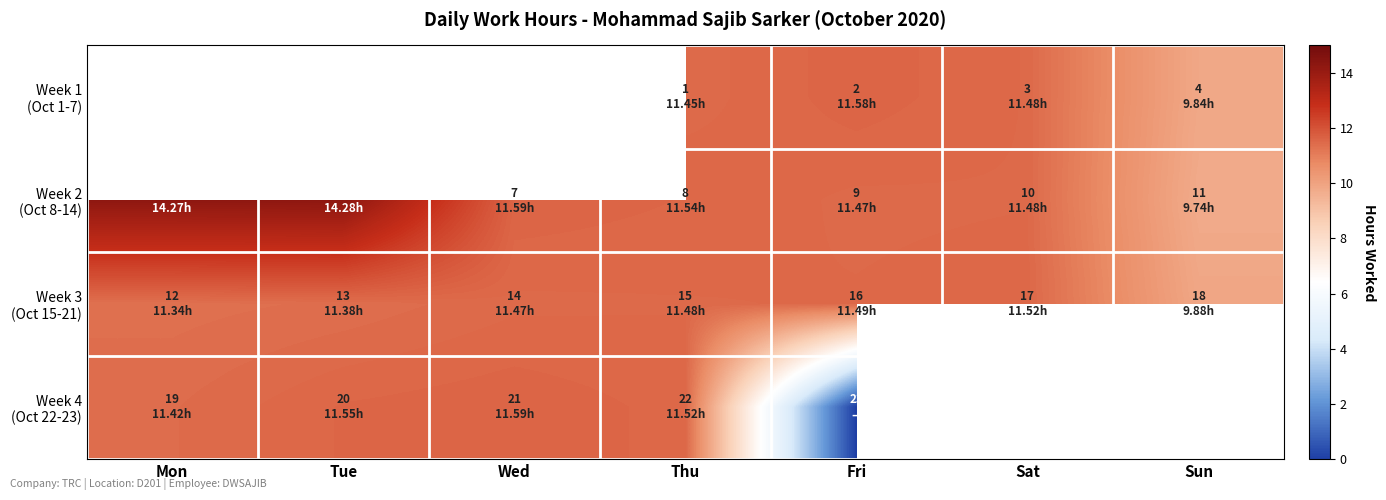

The Week 4 (Oct 22-23) series shows 0.0 at Fri. True or false?

True